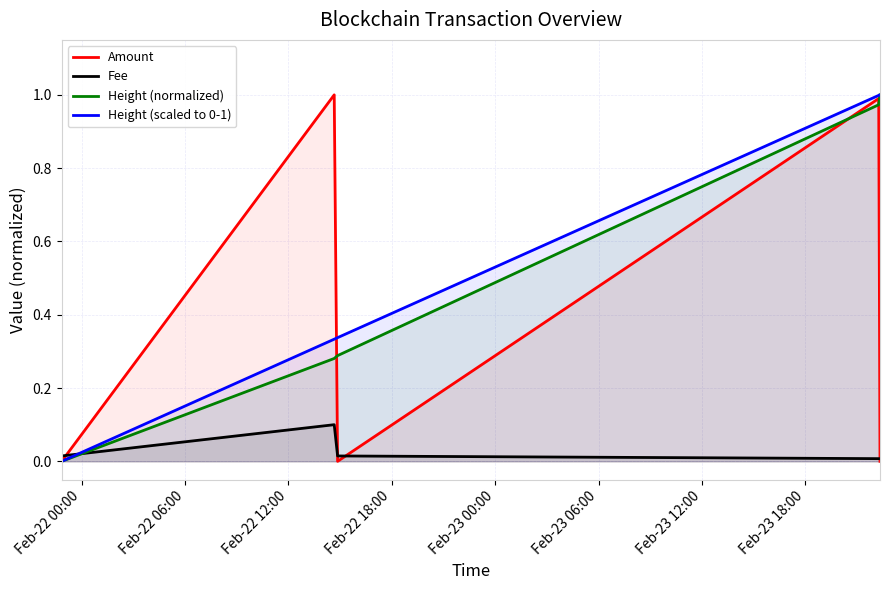

At how many categories does at least one series exceed 0?

5